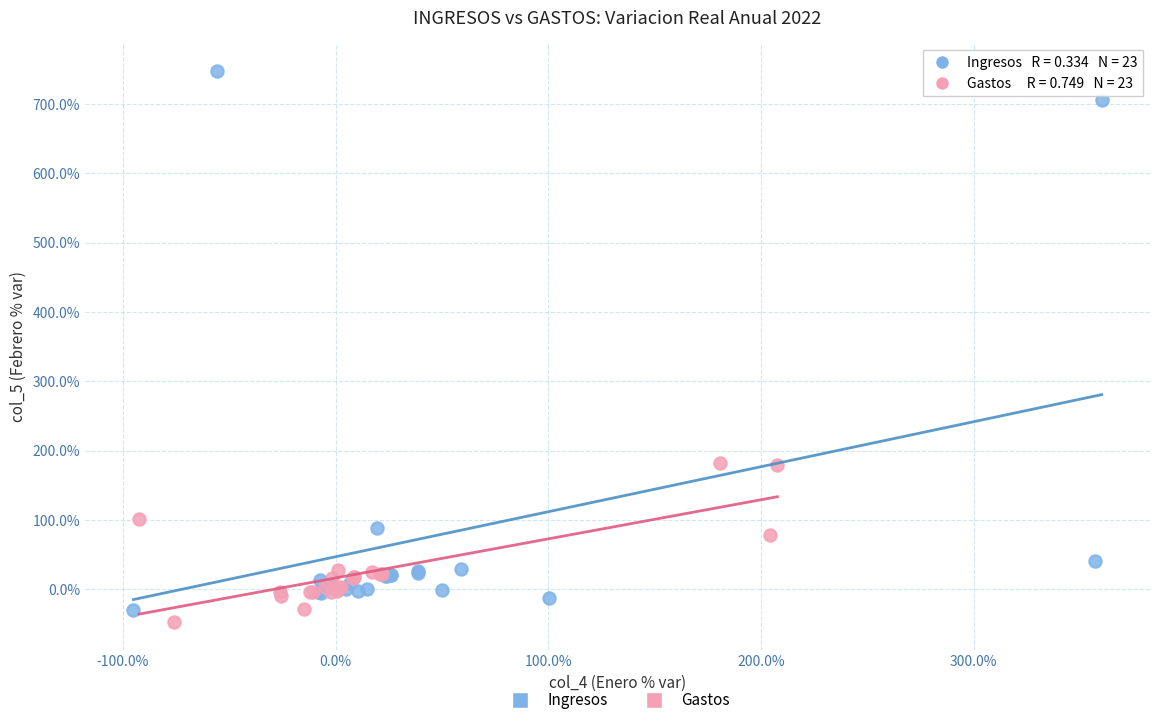

Which series reaches the maximum Y coordinate?

Ingresos